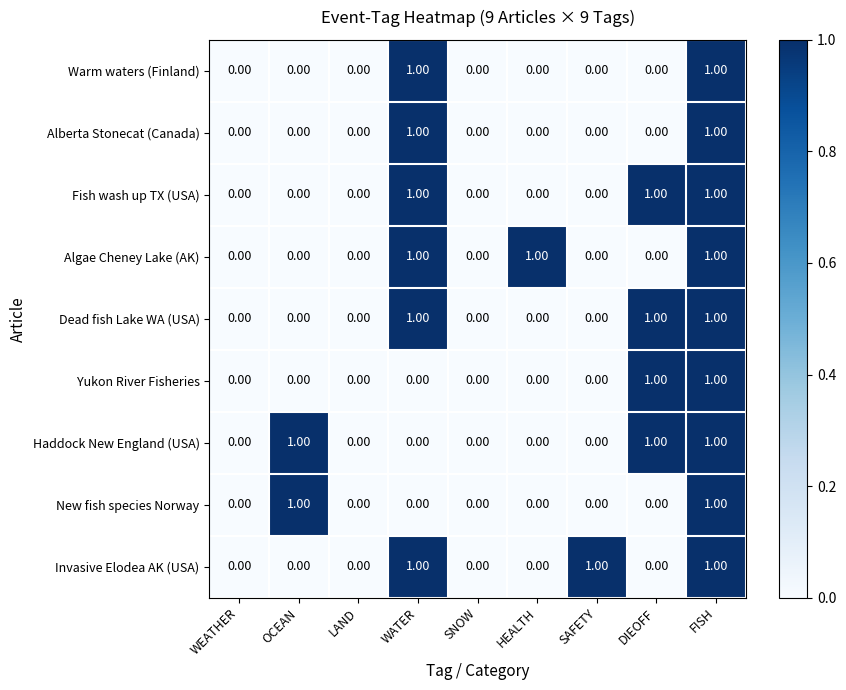

What is the total value across all series at DIEOFF?

4